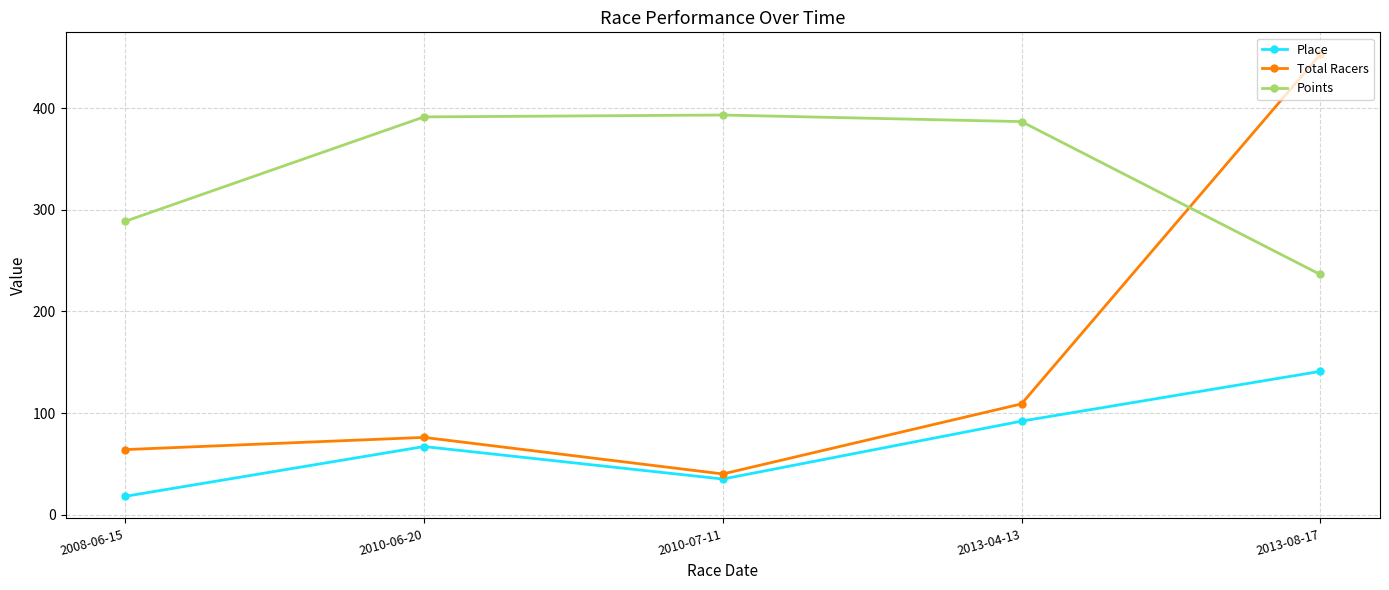

Where is Points nearest to the value 314?

2008-06-15